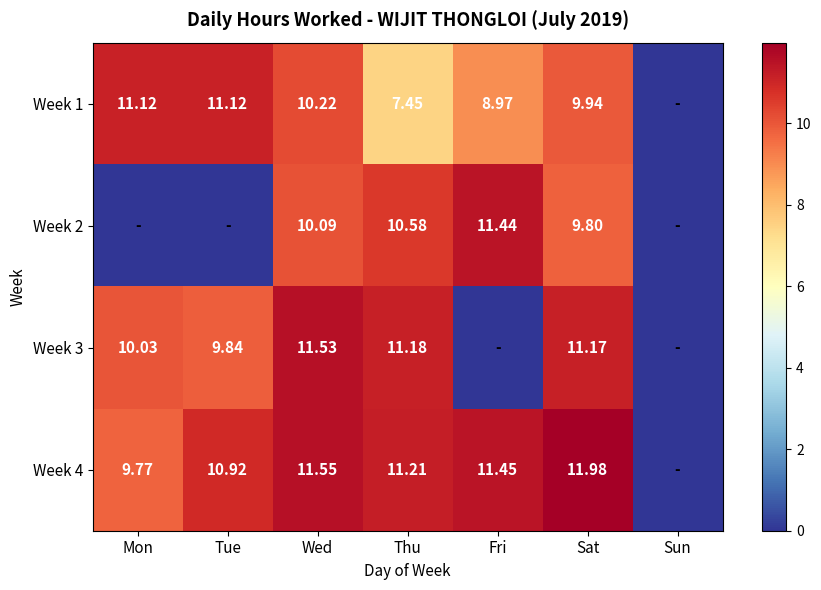

Is the value of Week 3 at Tue greater than the value of Week 2 at Fri?

No